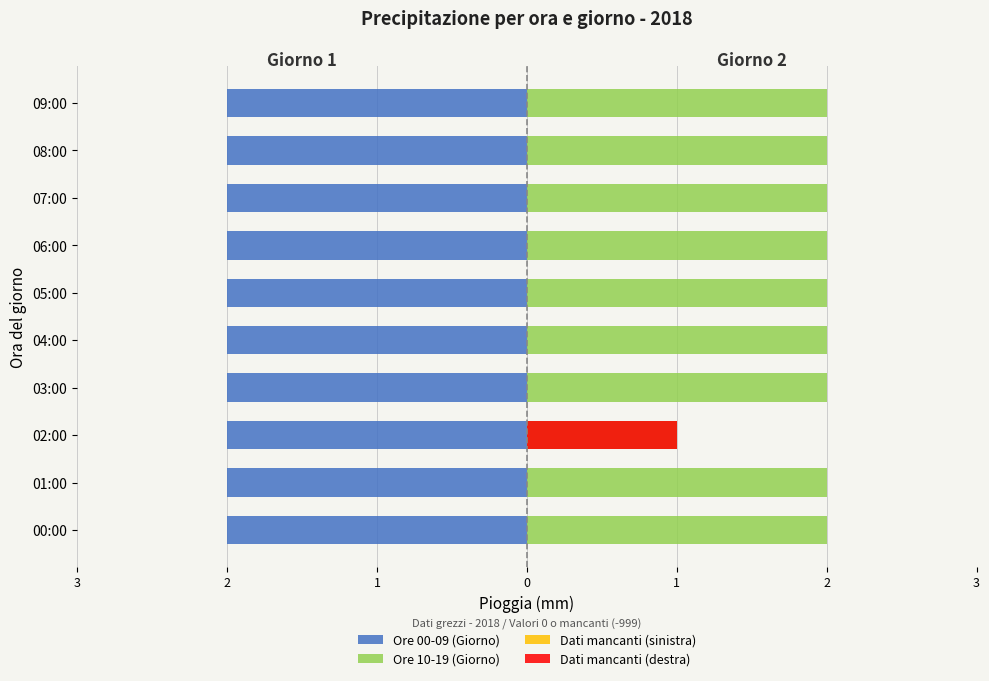

The Ore 10-19 (Giorno) series shows 2.0 at 03:00. True or false?

True